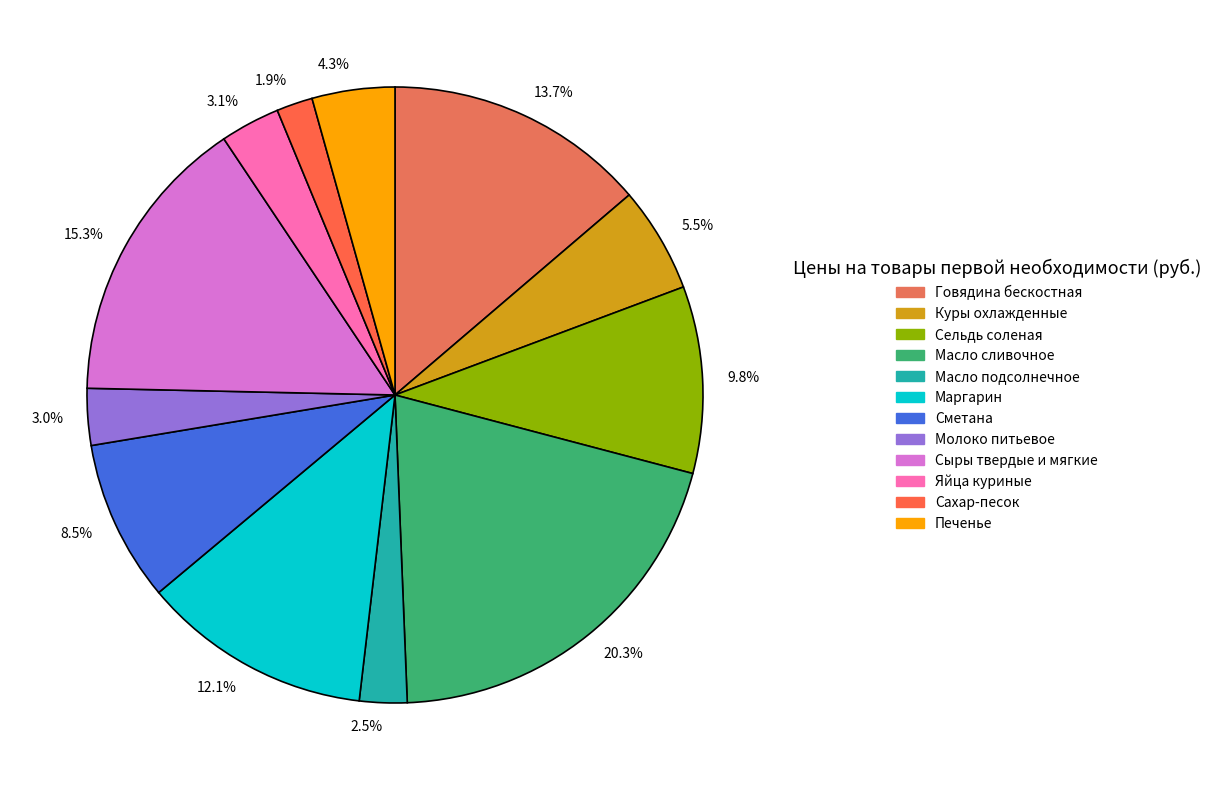

What is the largest slice in the pie chart?

20.3%